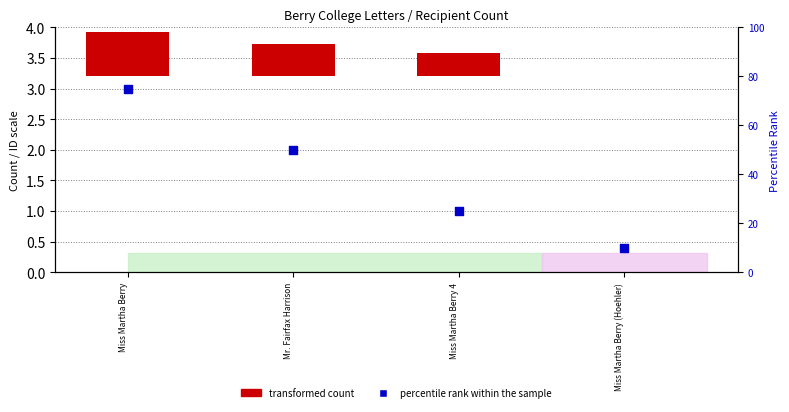

Which series has the largest total across all categories?

percentile rank within the sample